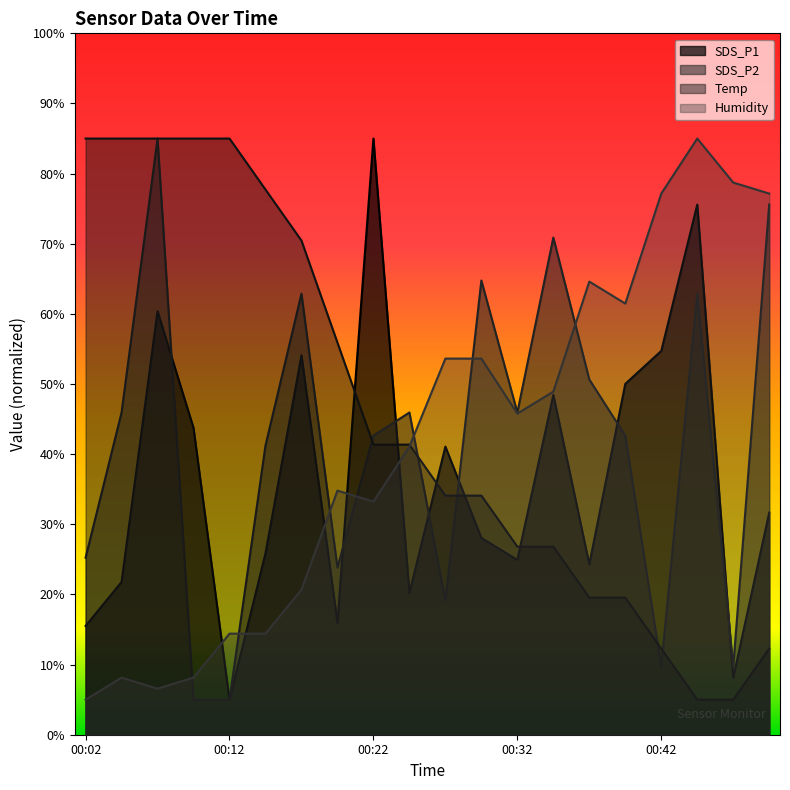

What is the average value of the SDS_P2 series?

41.7